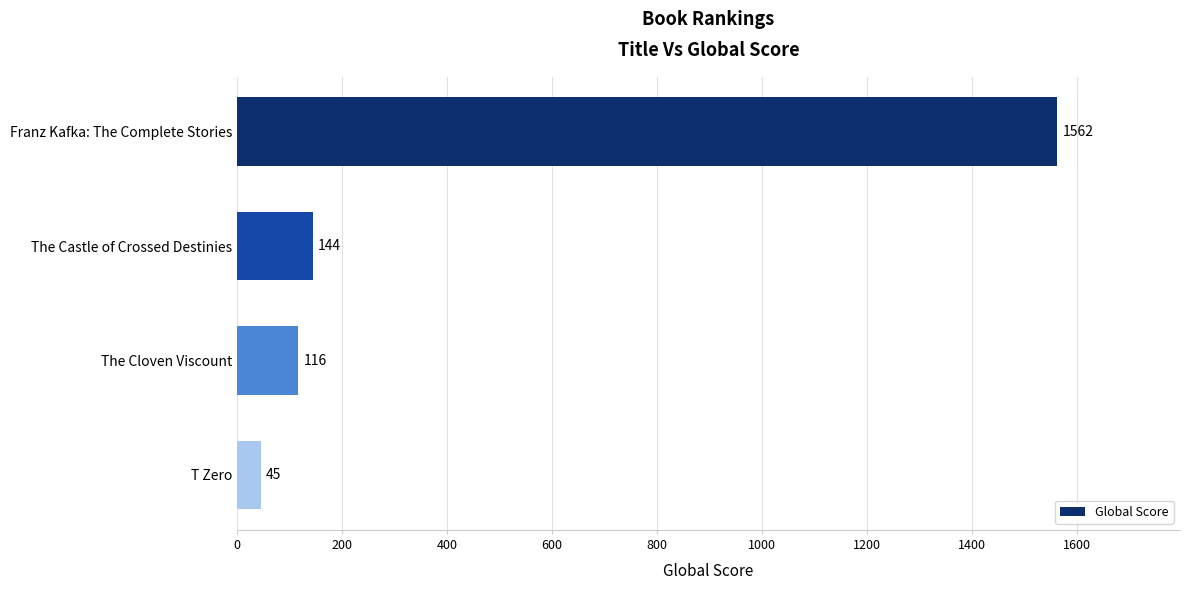

Which label corresponds to the smallest value in the chart?

T Zero